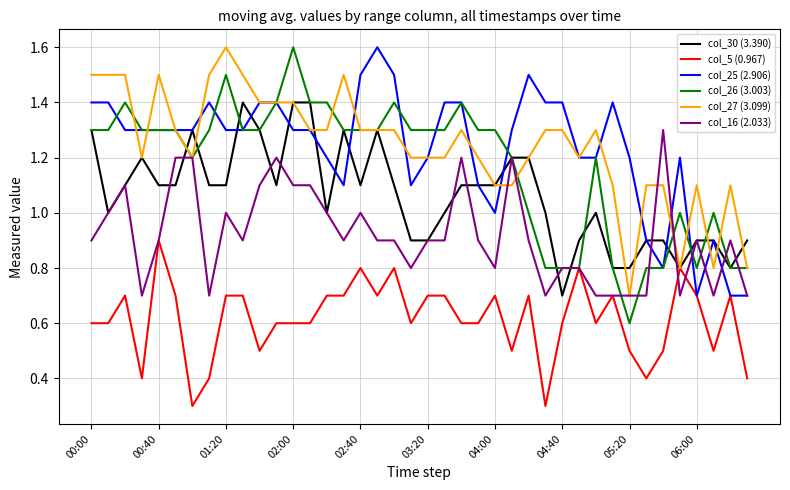

What is the minimum value shown in the chart?

0.3